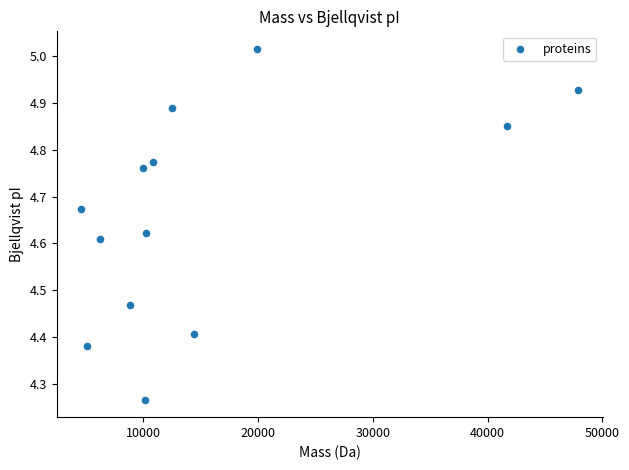

What is the range of X values (max minus min)?

43243.8